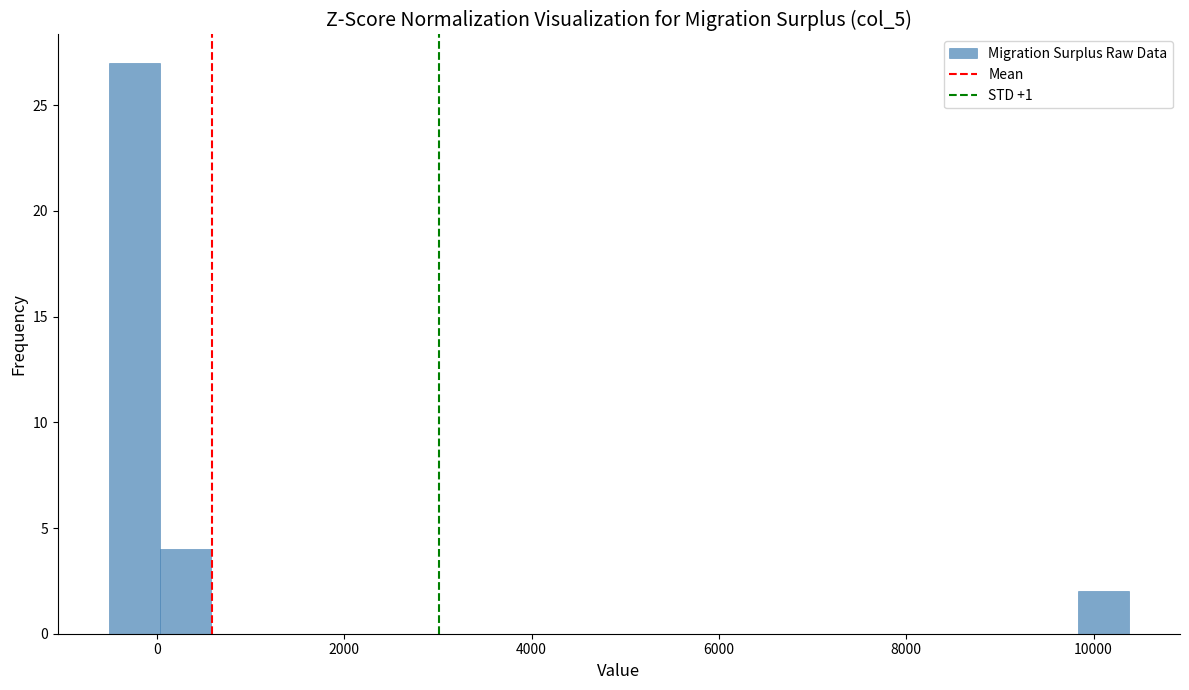

Around what value on the x-axis is the tallest bar? Give the approximate position of its centre, as read against the axis.

-200